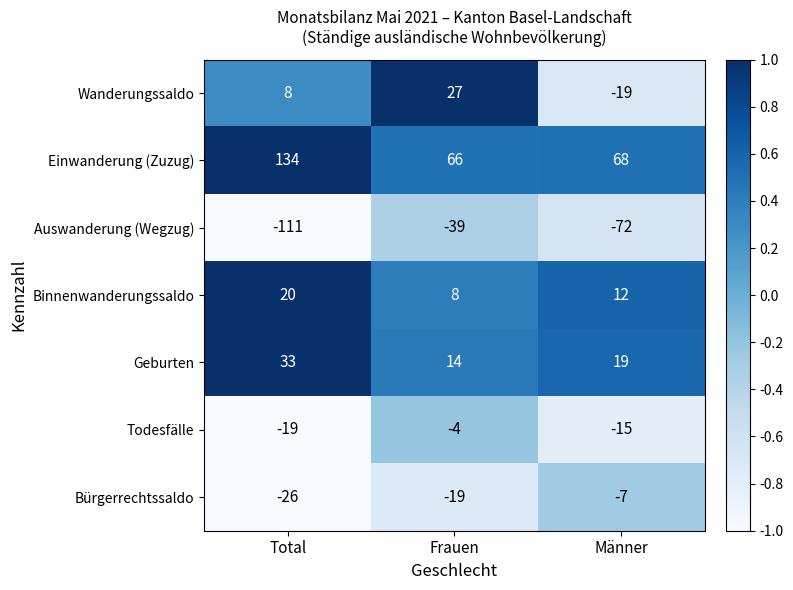

The Bürgerrechtssaldo series shows -31 at Frauen. True or false?

False